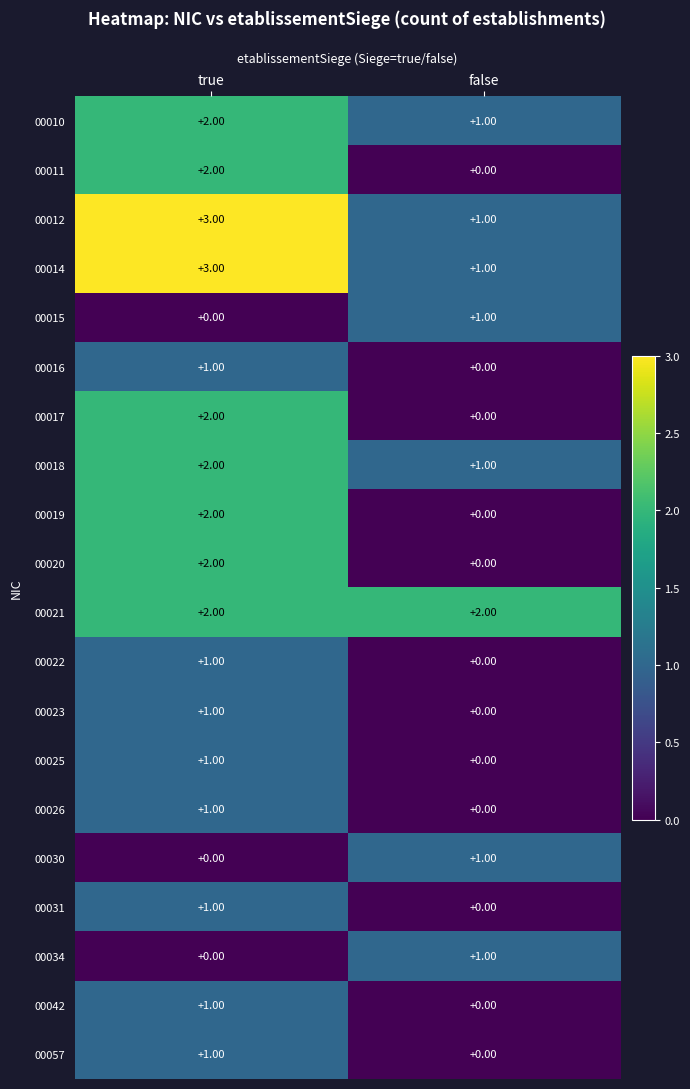

At which category does the chart reach its peak across all series?

true